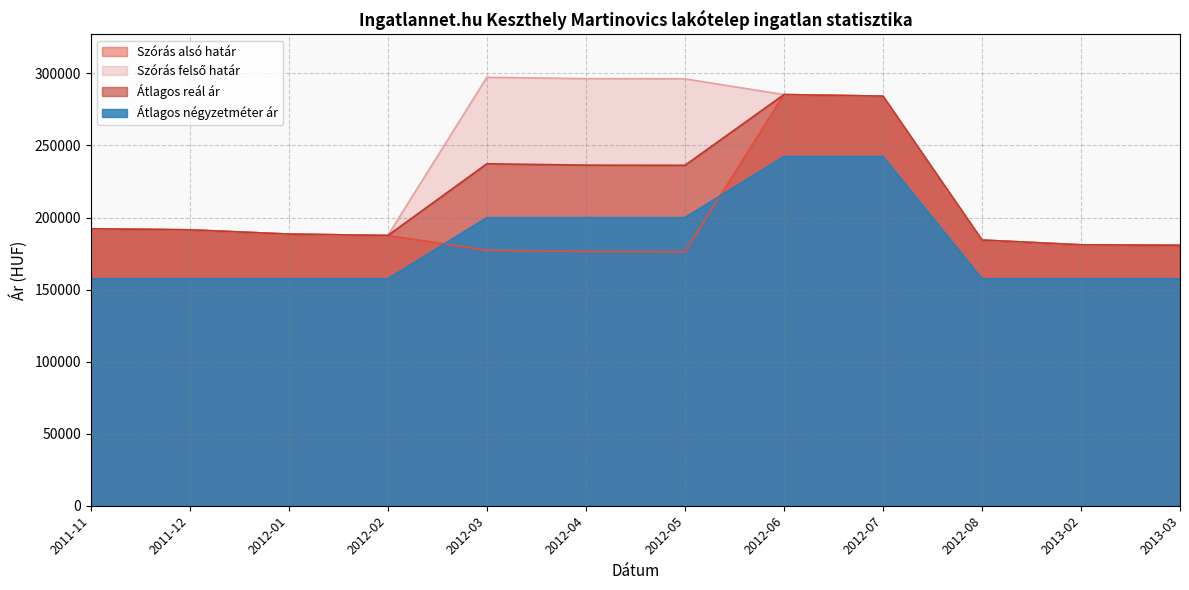

What is the difference between the maximum and minimum values in the Szórás felső határ series?

116589